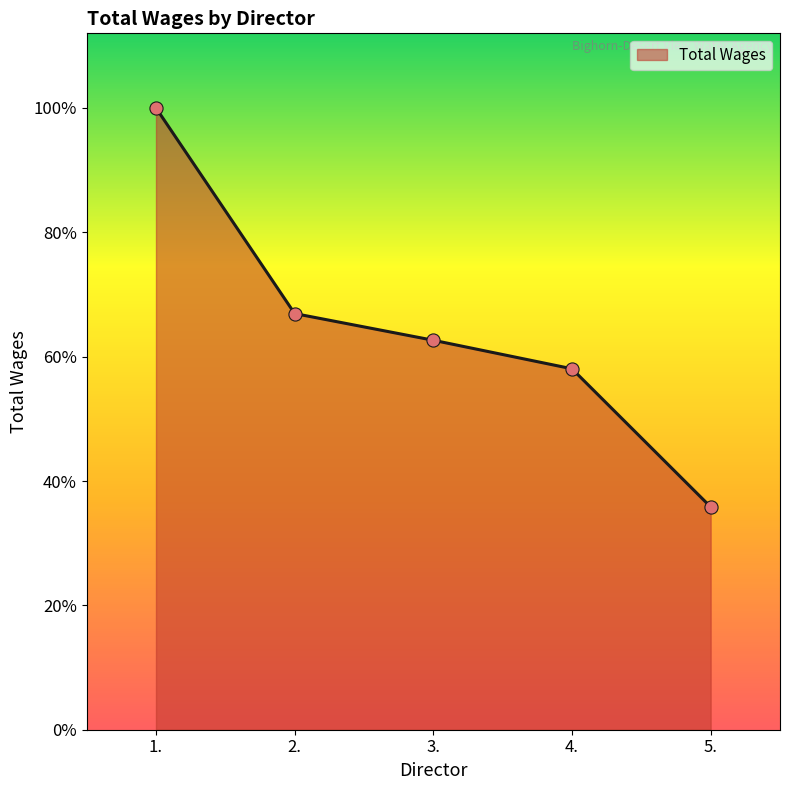

What is the ratio of the value at 1. to the value at 2.?

1.5